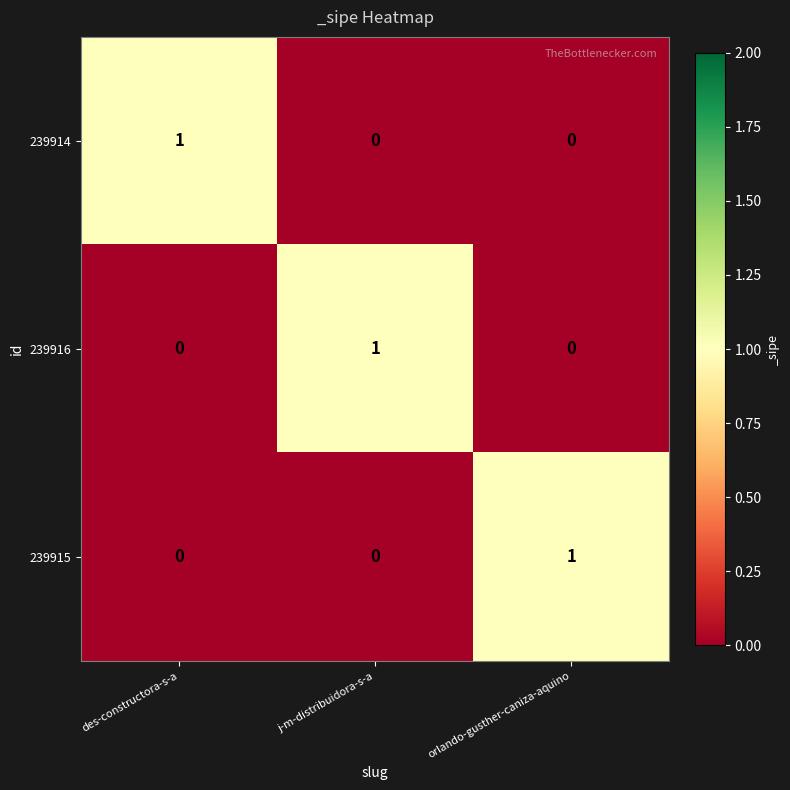

Is it true that 239915 equals 1 at orlando-gusther-caniza-aquino?

True